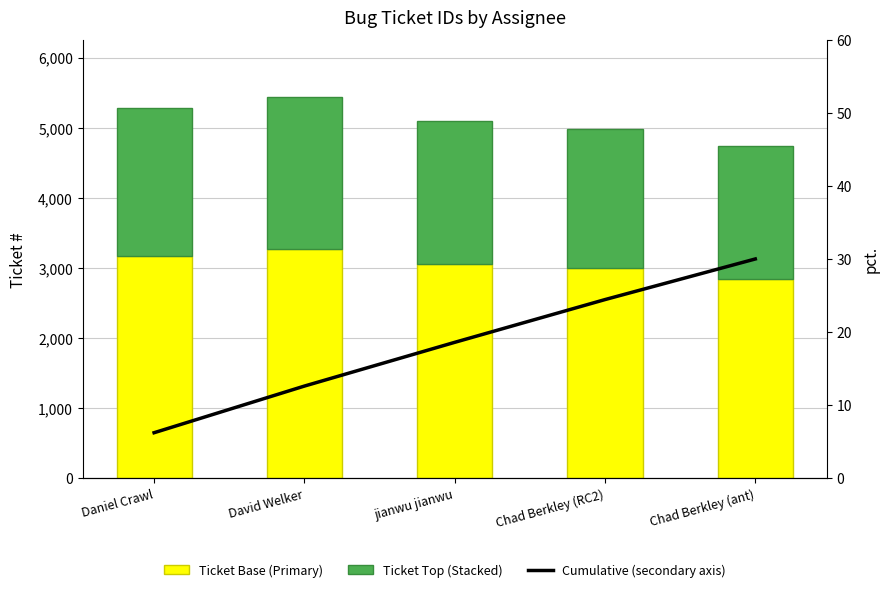

What position from the right is Daniel Crawl?

5